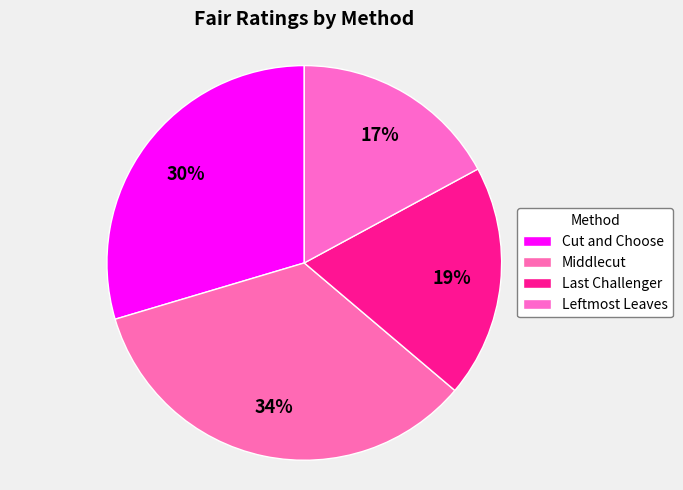

How many slices are in this pie chart?

4